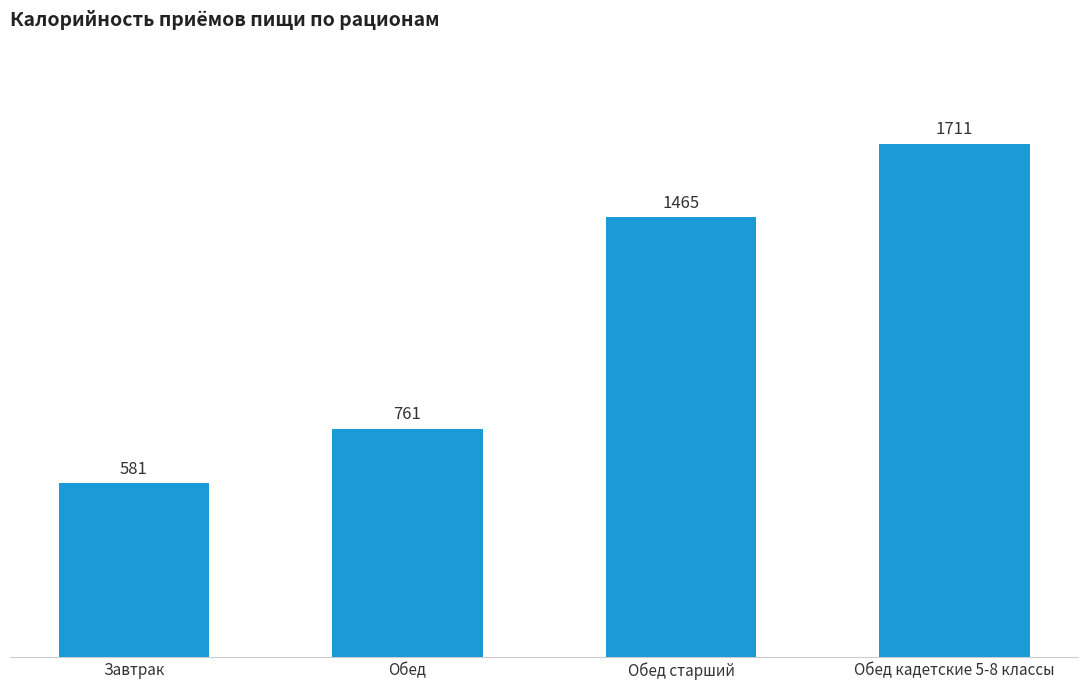

List the labels in order of value, smallest first.

Завтрак, Обед, Обед старший, Обед кадетские 5-8 классы